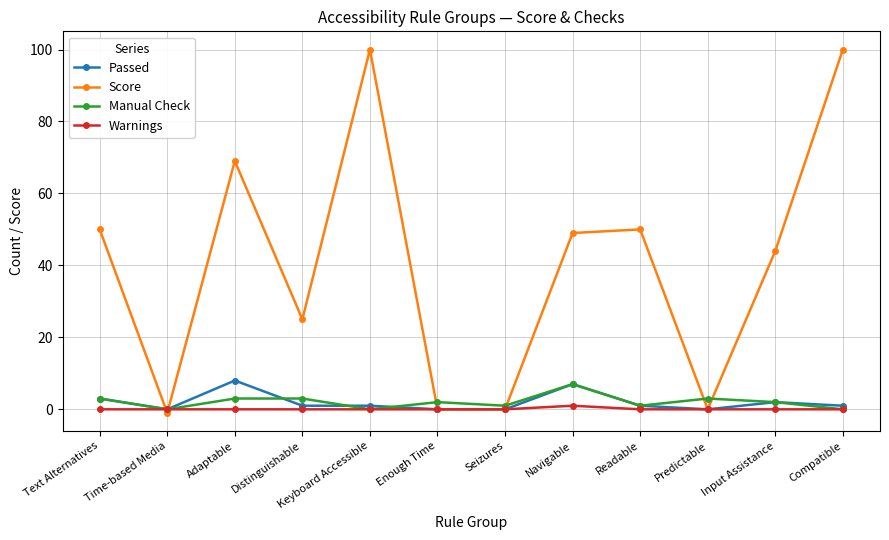

At how many categories does at least one series exceed 34?

7